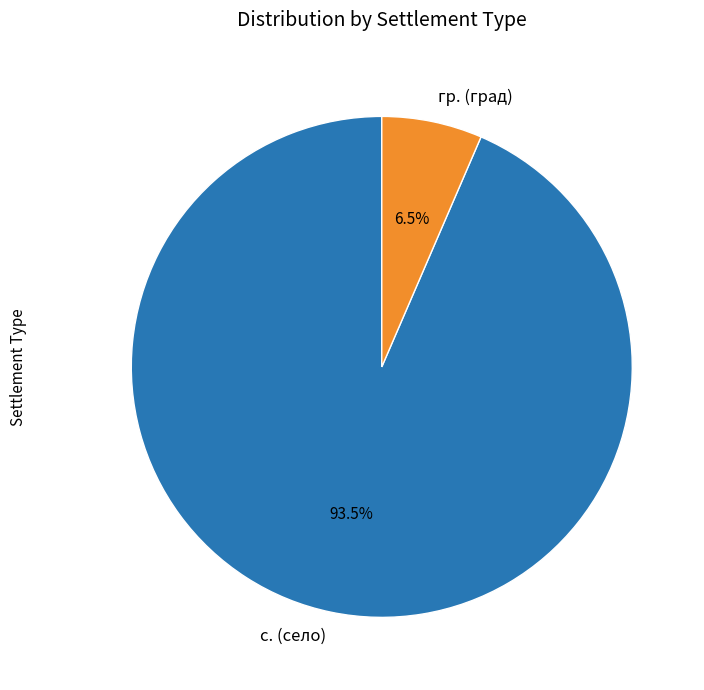

What percentage do с. (село) and гр. (град) together represent?

100.0%